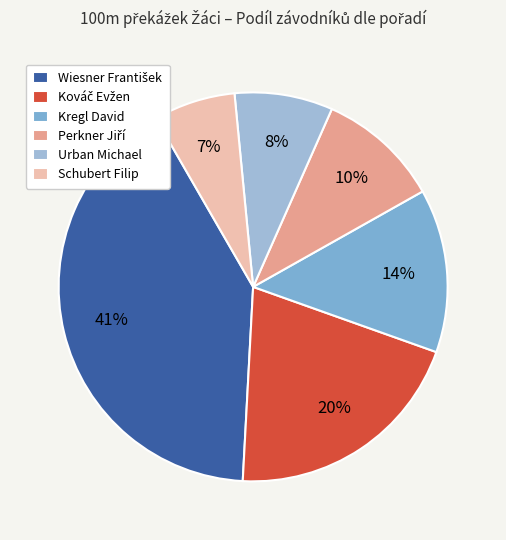

Does Urban Michael represent more than half of the total?

No